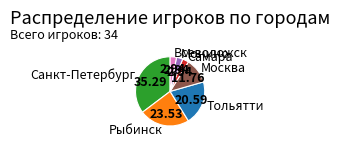

Is Санкт-Петербург the majority of the pie?

No